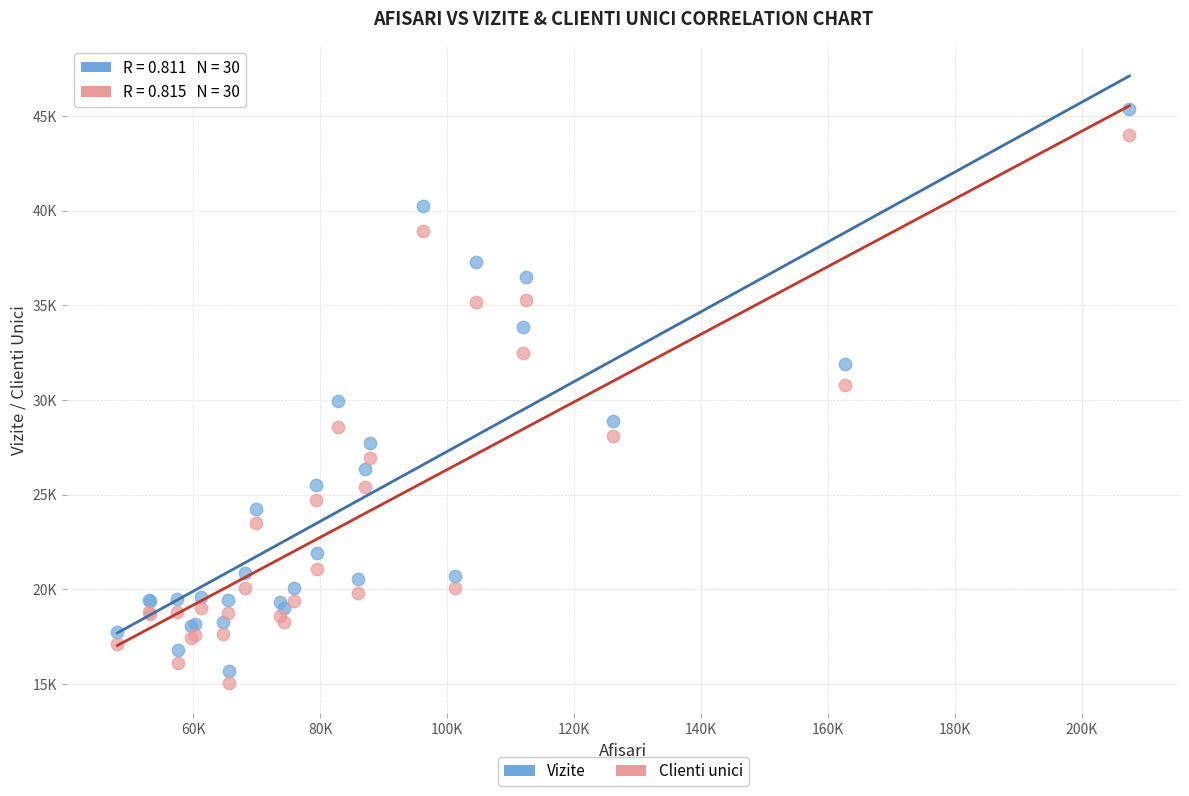

What are all the series names shown in the legend?

Vizite, Clienti unici